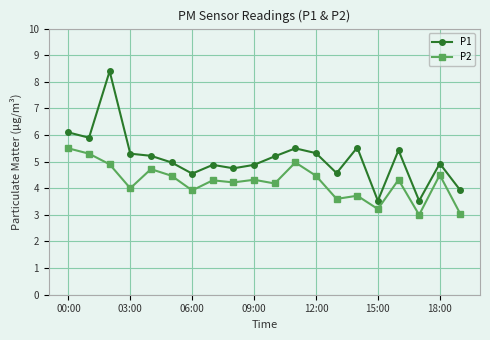

True or false: P1 has more than 1 points higher than both neighbors.

True